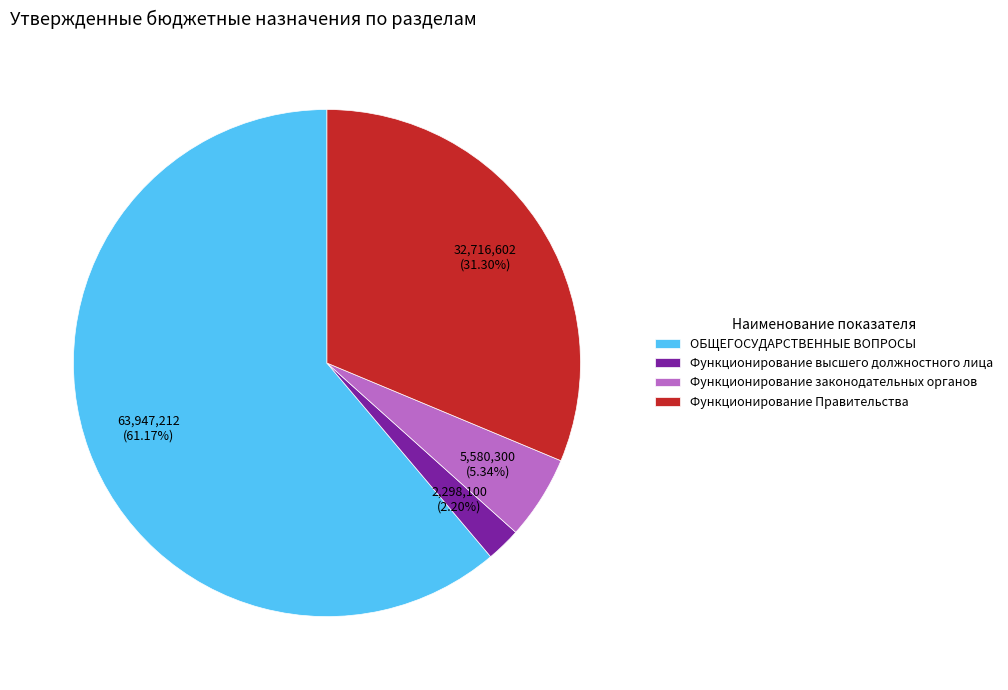

Is there any slice that represents more than half of the pie?

Yes